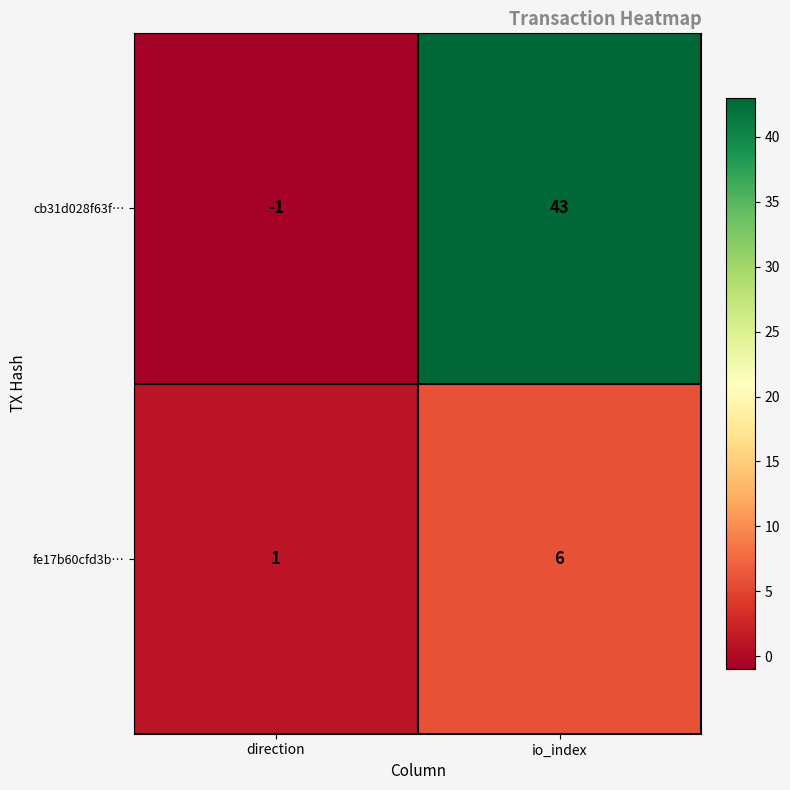

List the series in order of their overall mean, highest first.

cb31d028f63f…, fe17b60cfd3b…